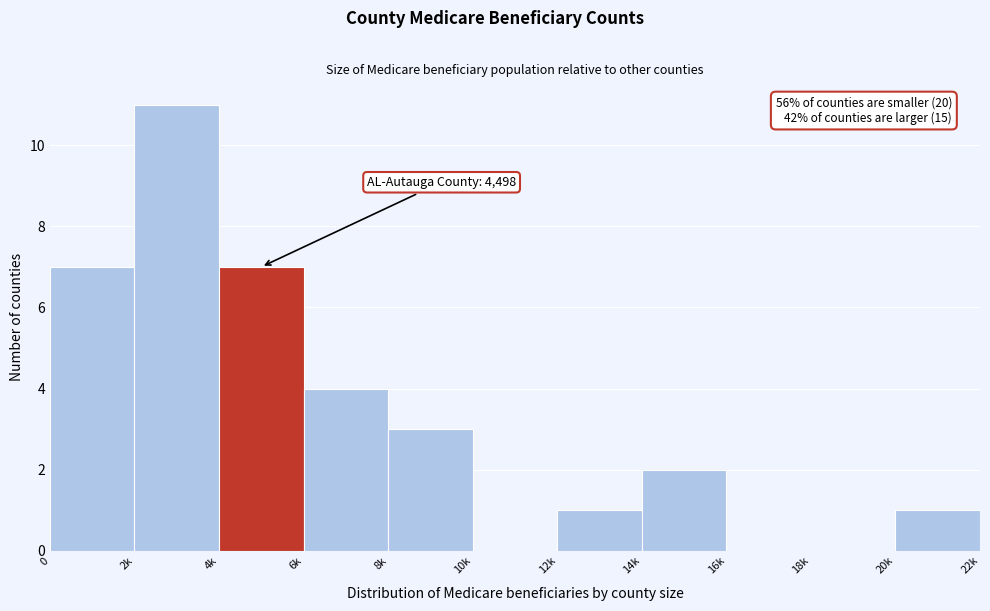

Reading left to right, extract all data points from this chart.

0=7	2k=11	4k=7	6k=4	8k=3	10k=0	12k=1	14k=2	16k=0	18k=0	20k=1